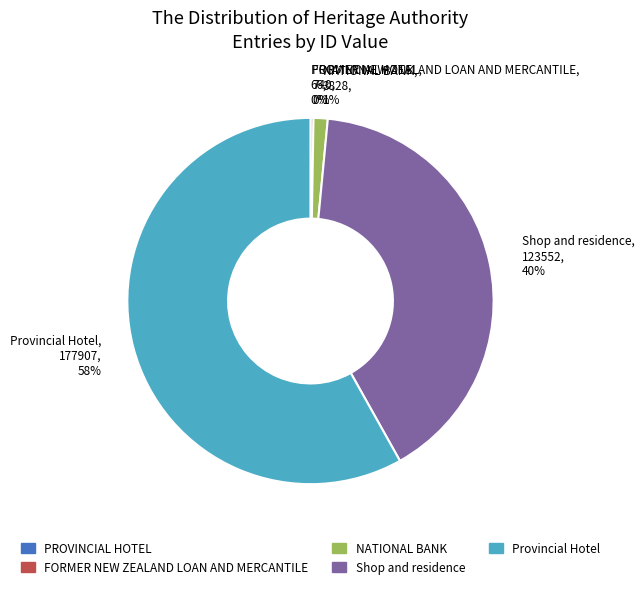

The Shop and residence slice represents 53% of the pie. True or false?

False